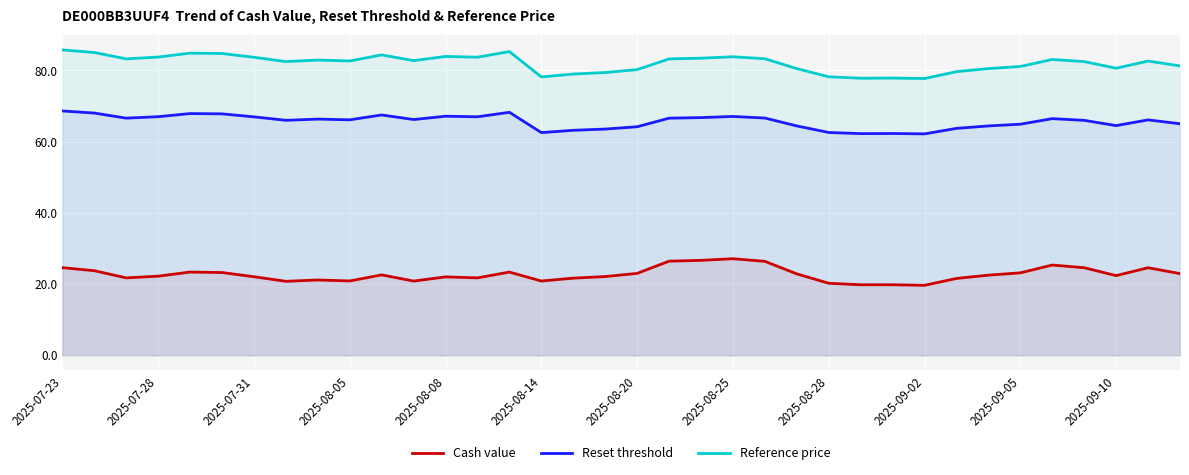

True or false: Cash value and Reset threshold intersect in this chart.

False